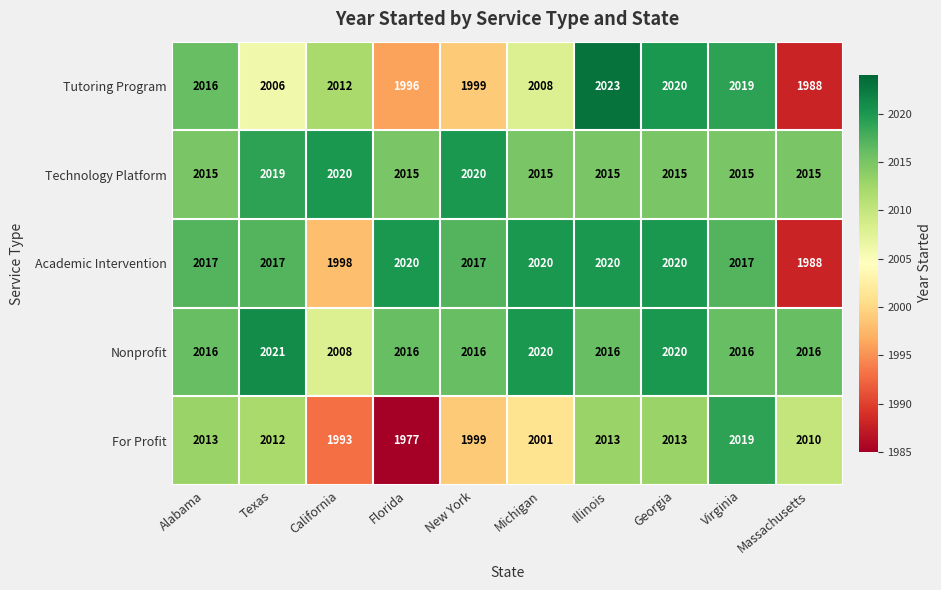

Read the Nonprofit value at Florida.

2016